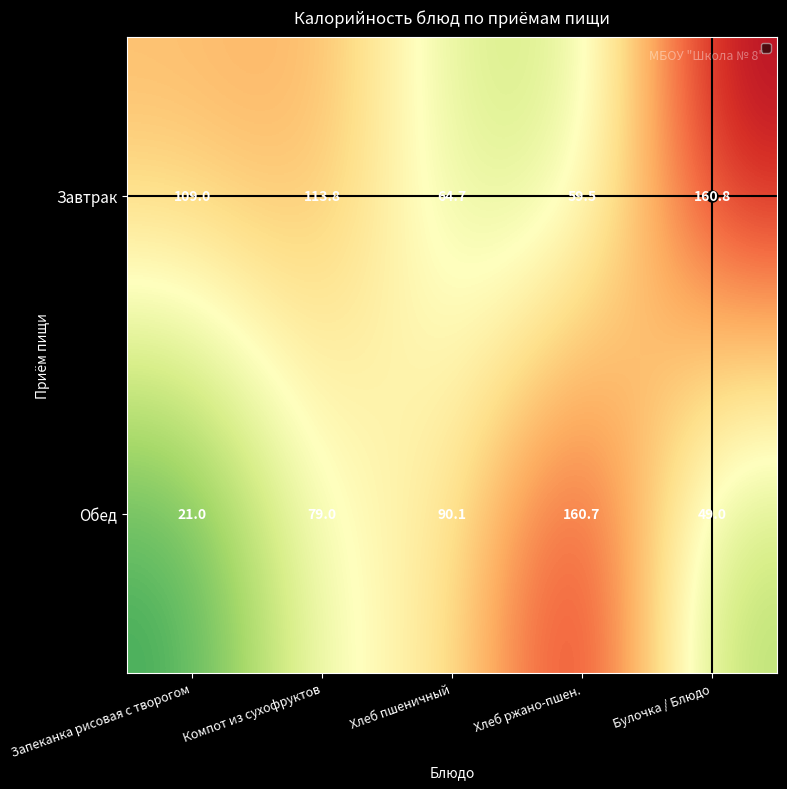

The Обед series shows 161.1 at Хлеб пшеничный. True or false?

False